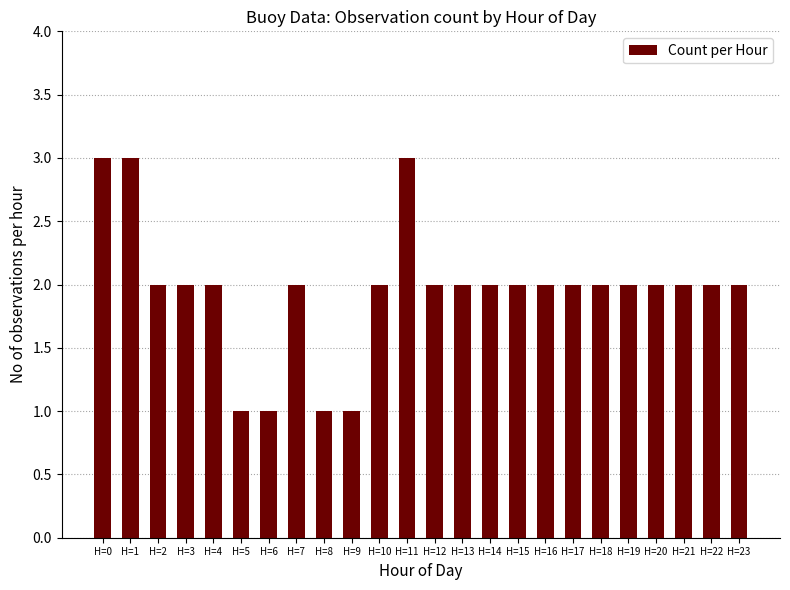

What is the difference between the maximum and second lowest values?

2